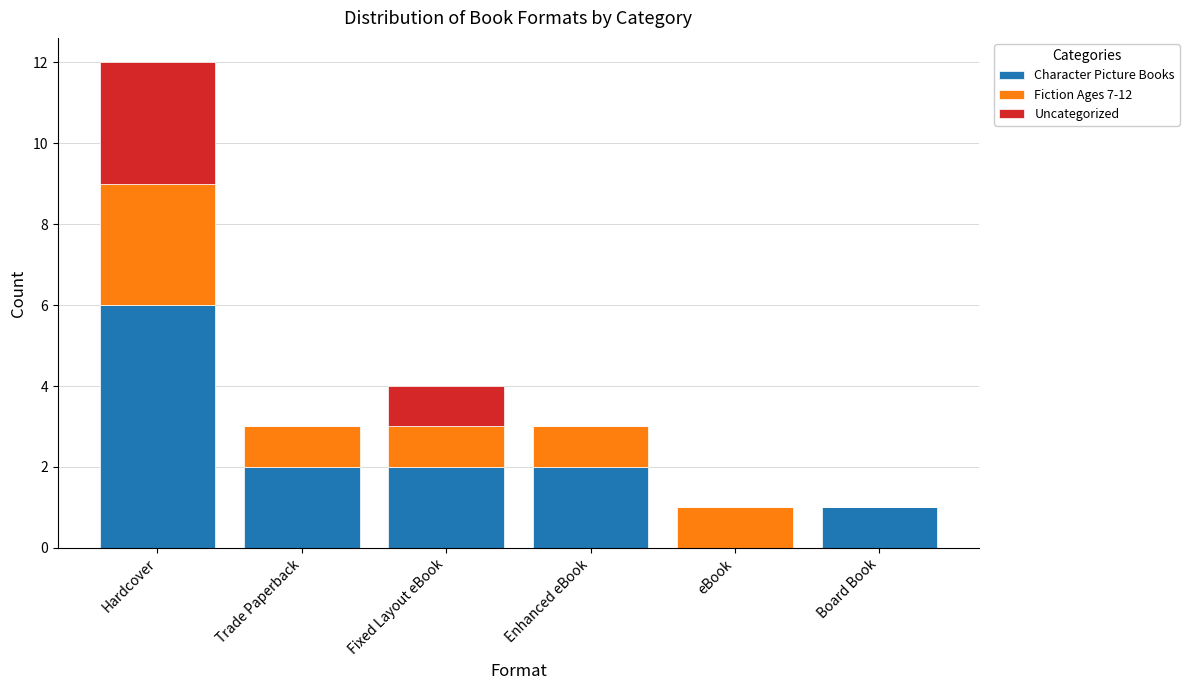

The Character Picture Books series shows 3 at Trade Paperback. True or false?

False